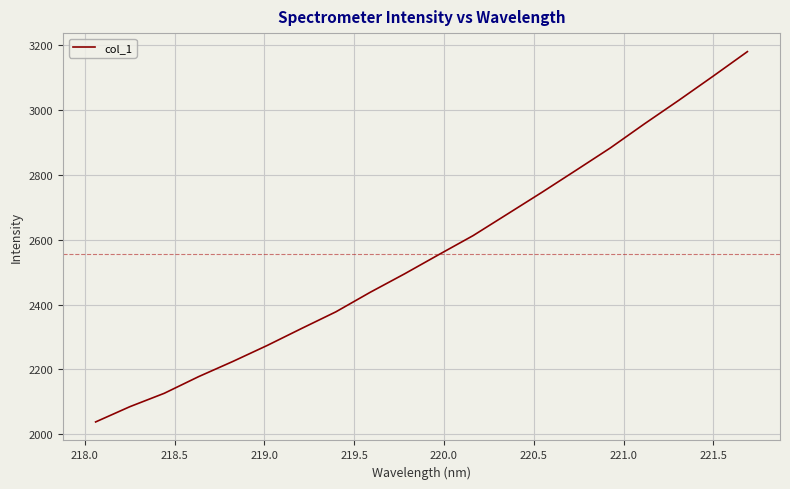

What is the greatest value displayed?

3179.5